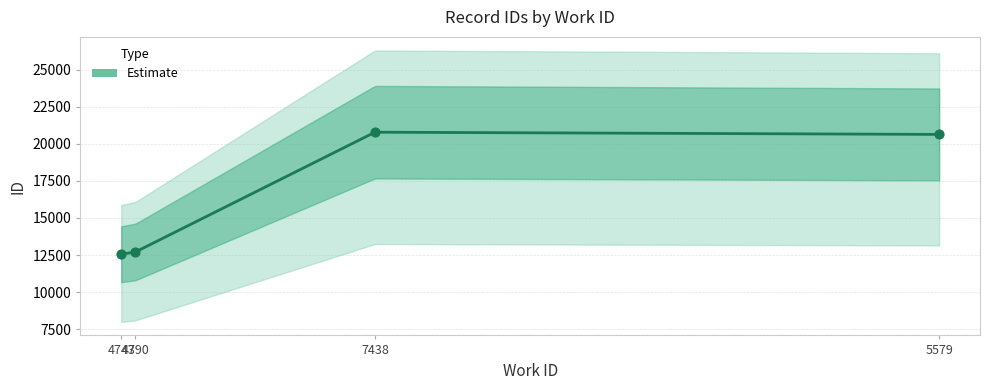

Approximately how many times larger is the value at 5579 compared to 7438?

1.0